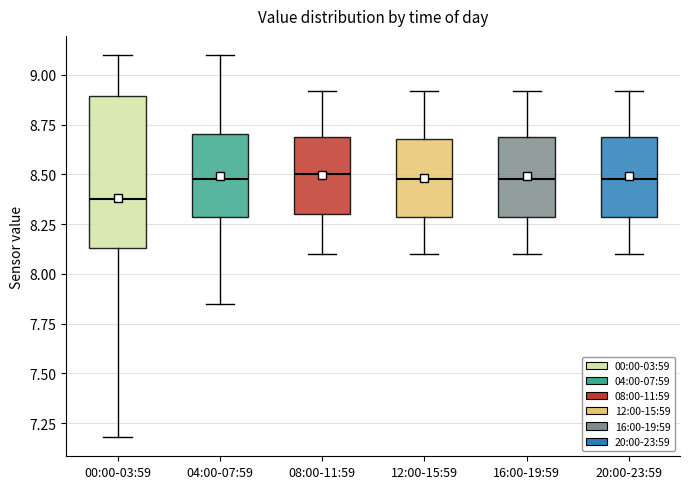

Where is the upper edge of the box for 08:00-11:59 on the y-axis? The values are not printed on the chart, so give them approximately, as read against the axis.

8.70